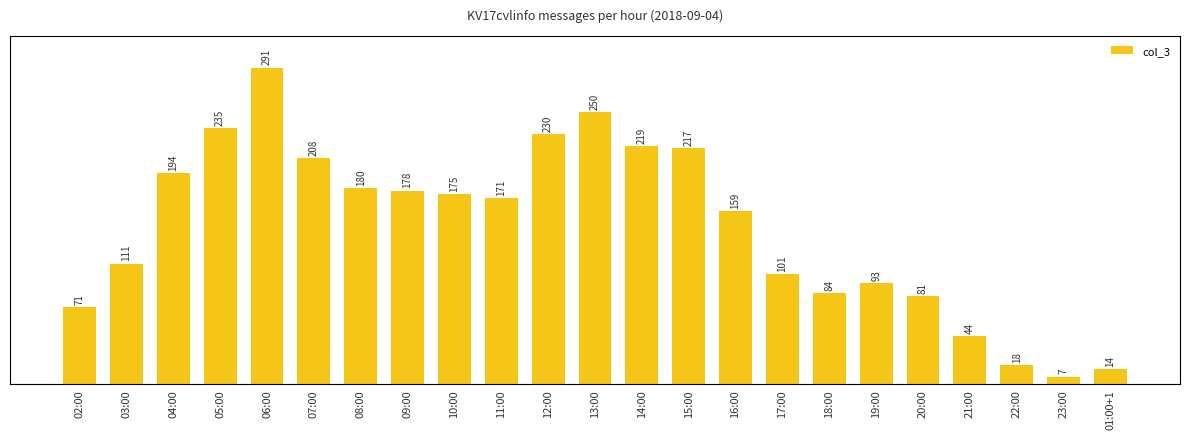

What is the label of the 19th bar from the left?

20:00